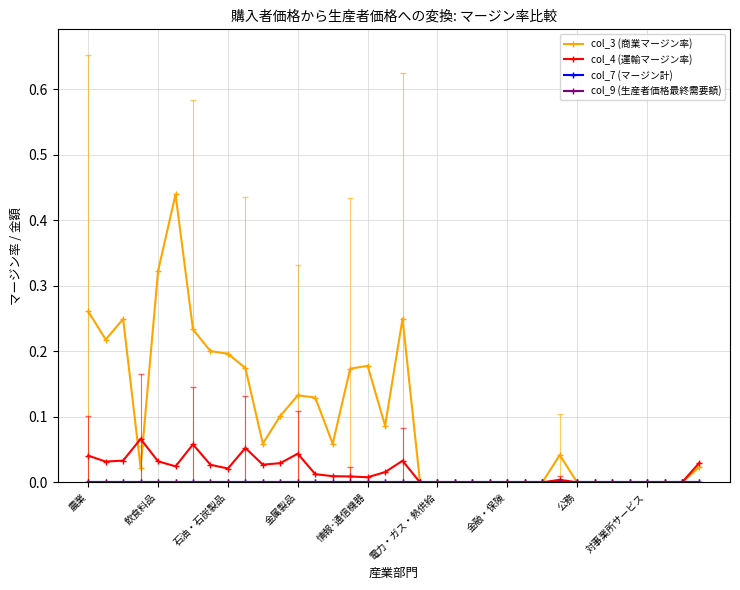

Is this an area chart (filled region under the line)?

No